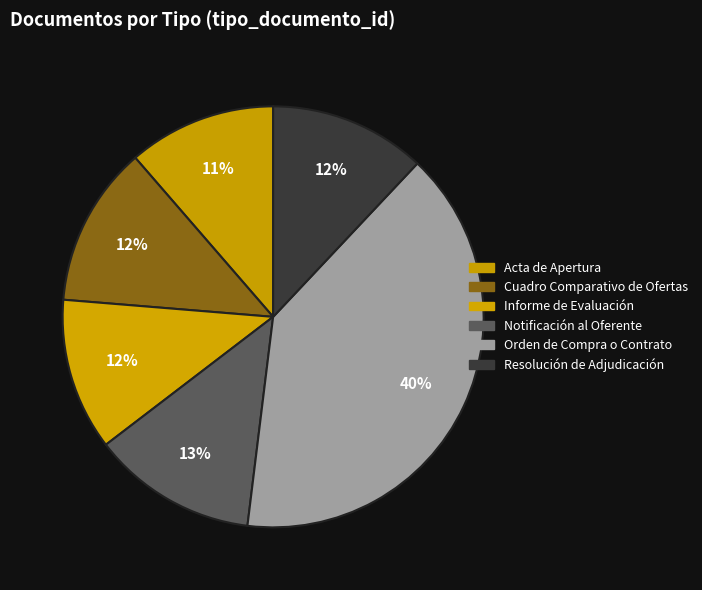

True or false: Cuadro Comparativo de Ofertas accounts for 25% of the total.

False